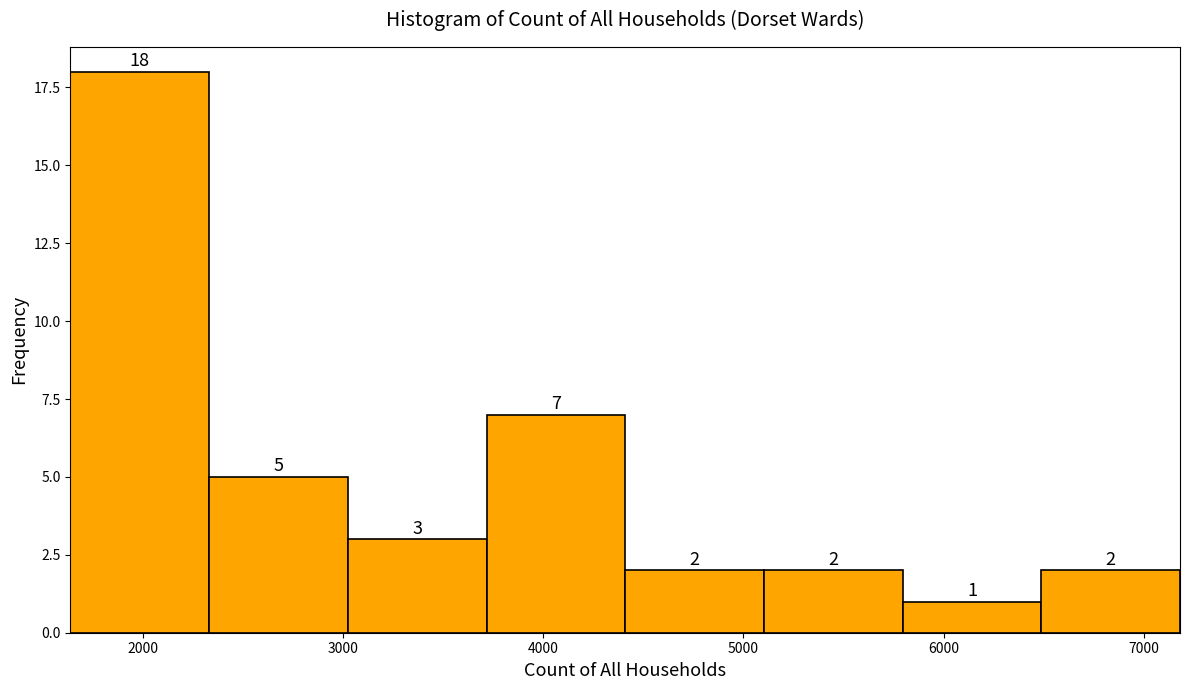

Reading left to right, list every bar in this chart as the range it spans on the x-axis followed by its height. The bar edges are not printed on the chart, so give them approximately, as read against the axis.

1600 to 2300: 18
2300 to 3000: 5
3000 to 3700: 3
3700 to 4400: 7
4400 to 5100: 2
5100 to 5800: 2
5800 to 6500: 1
6500 to 7200: 2